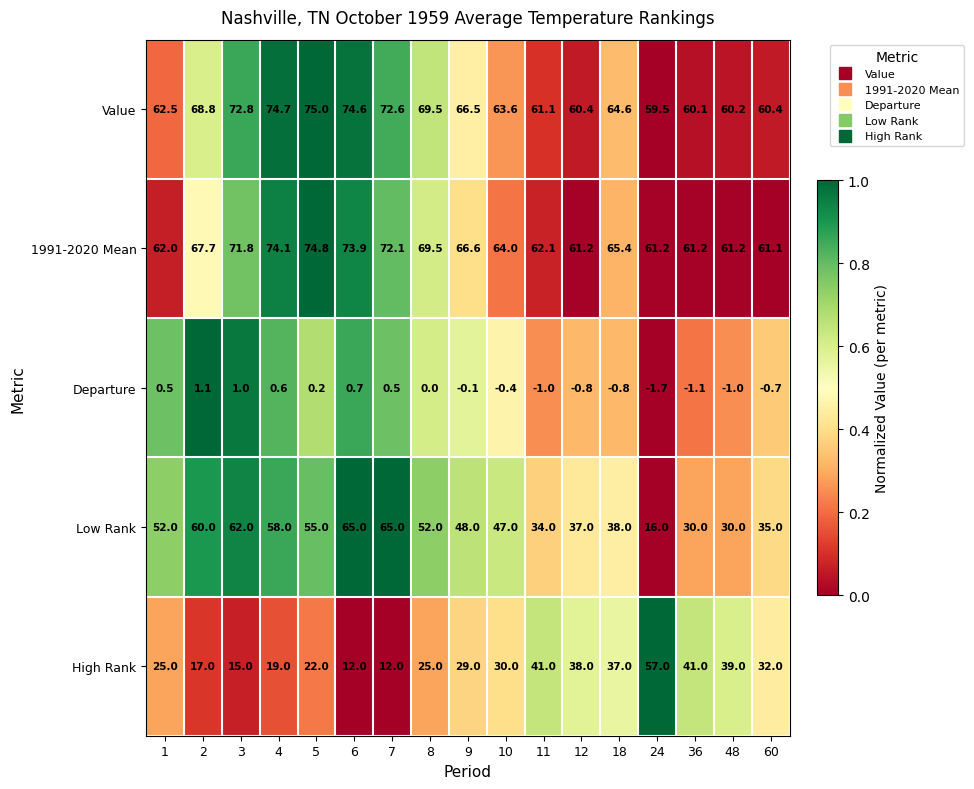

The value of High Rank at 10 is 30.0. True or false?

True